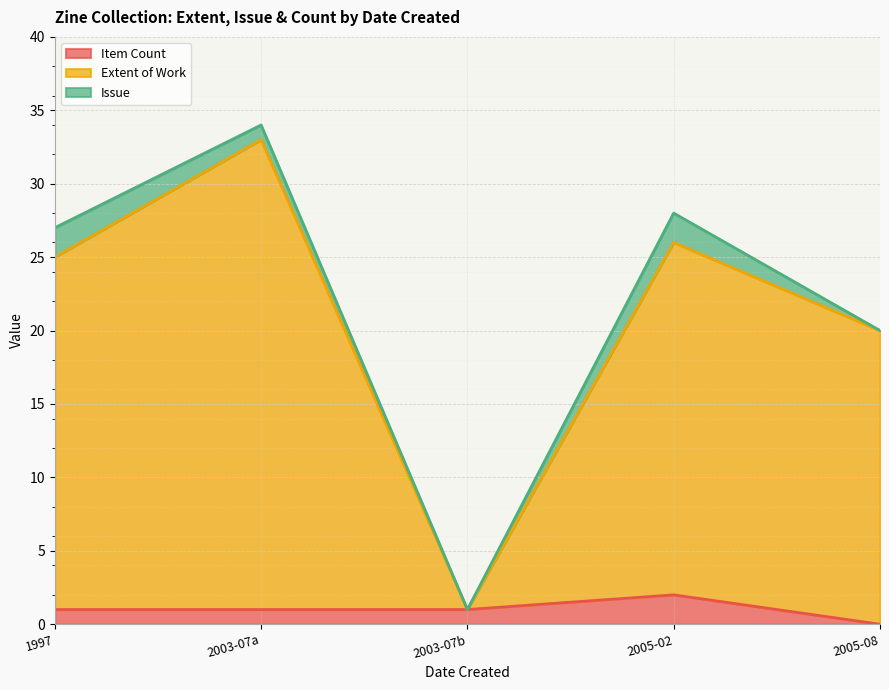

True or false: Item Count and Extent of Work cross at least once.

False